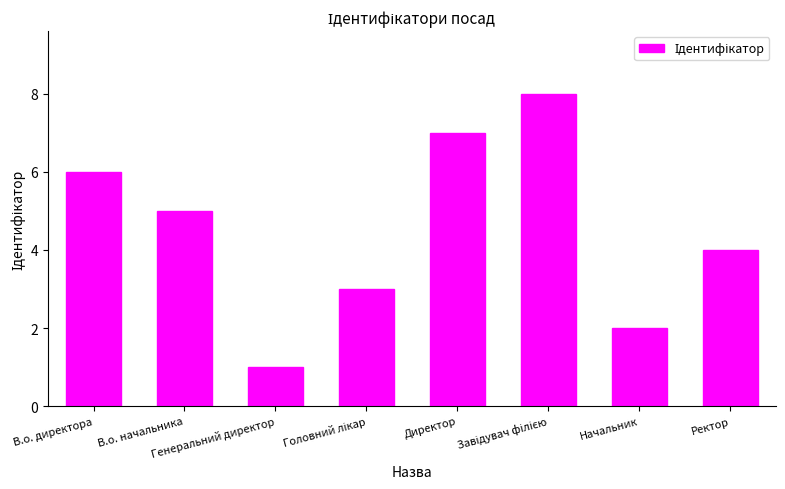

What is the sum of the values at Директор and Начальник?

9